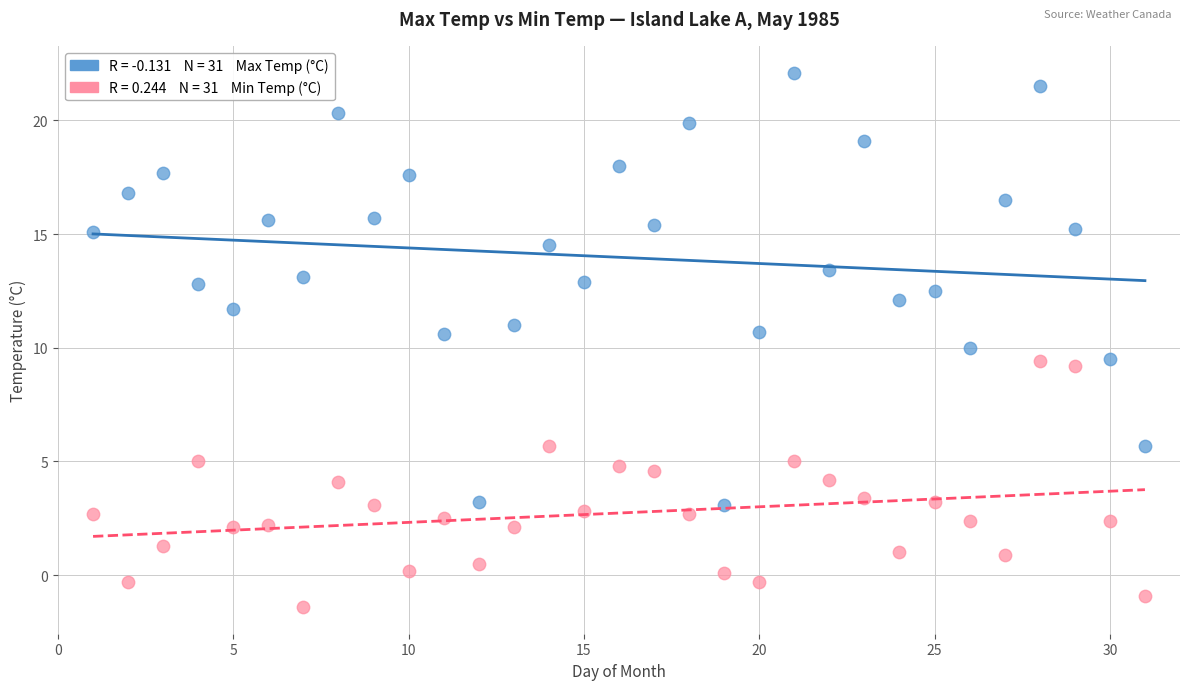

Across all data points, what is the range of Y values (max minus min)?

23.5